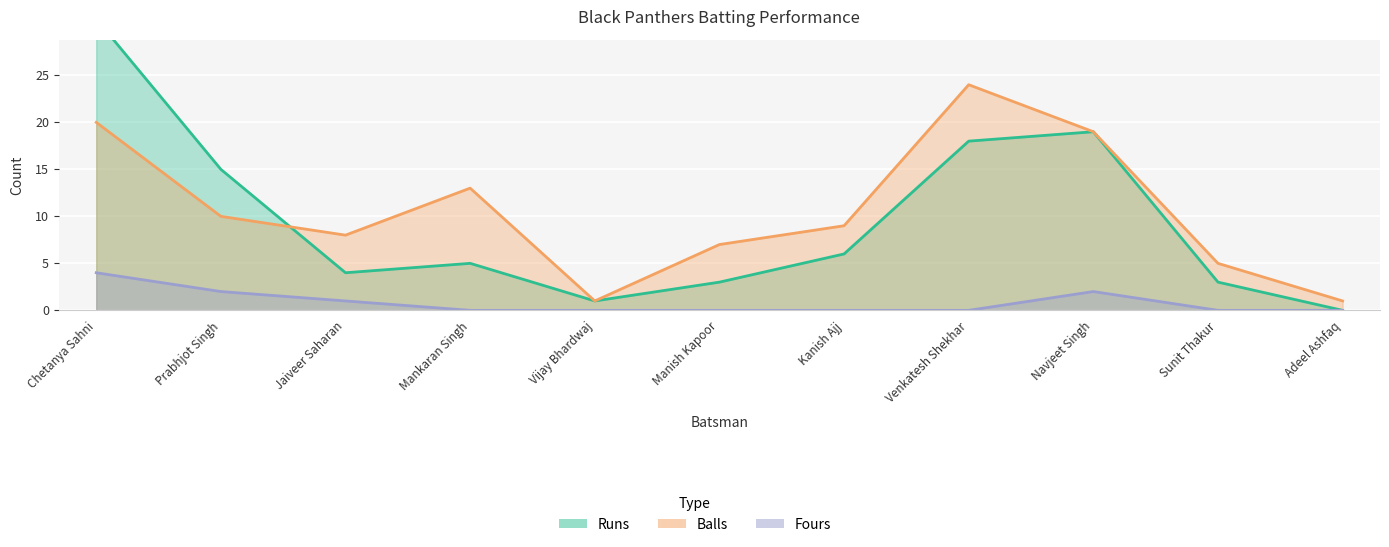

What is the greatest value displayed?

31